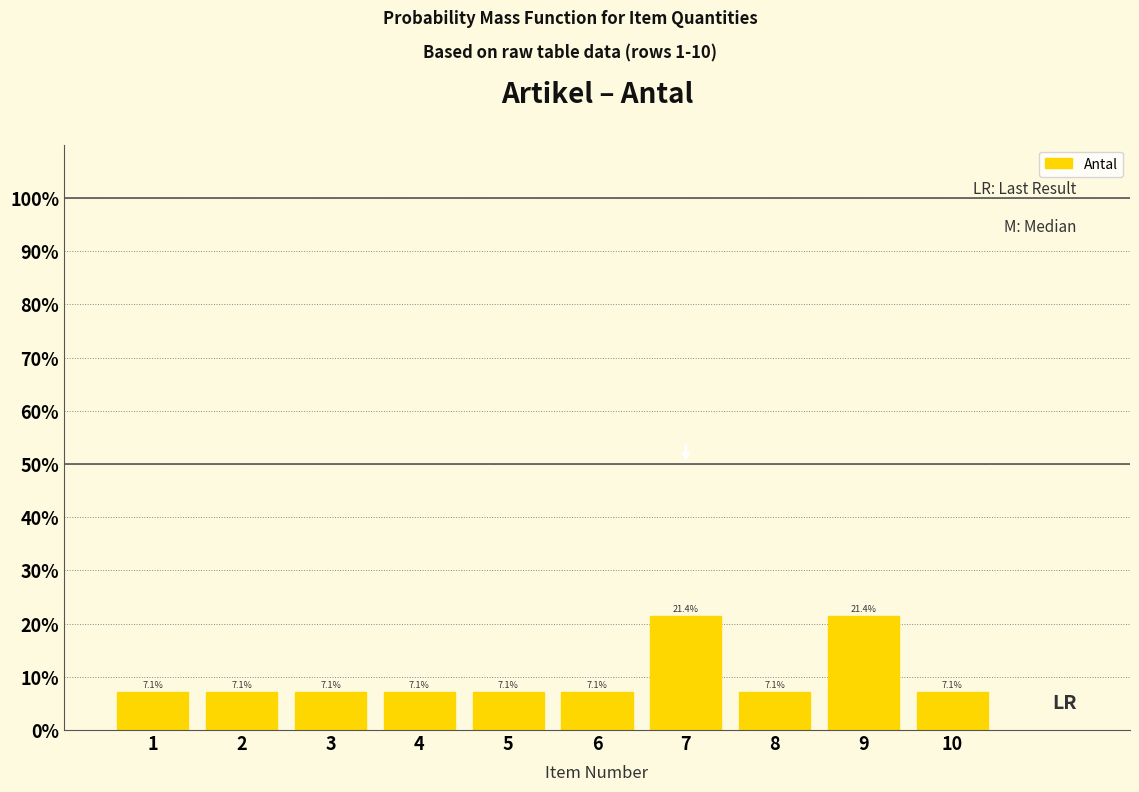

Reading left to right, transcribe this chart: for each bar, give the range it covers on the x-axis and its height.

0.5 to 1.5: 7.1
1.5 to 2.5: 7.1
2.5 to 3.5: 7.1
3.5 to 4.5: 7.1
4.5 to 5.5: 7.1
5.5 to 6.5: 7.1
6.5 to 7.5: 21.4
7.5 to 8.5: 7.1
8.5 to 9.5: 21.4
9.5 to 10.5: 7.1